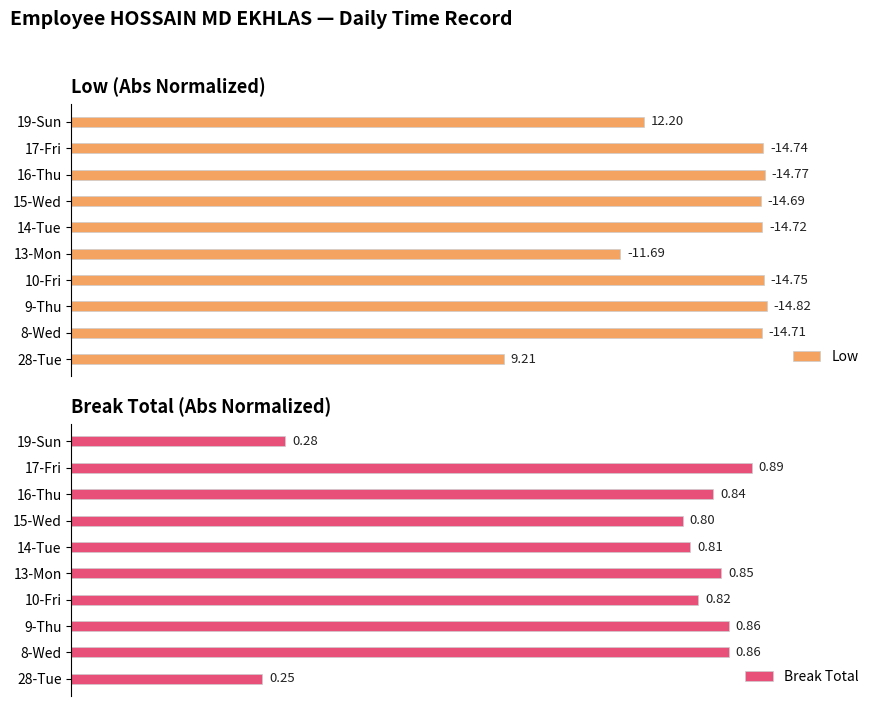

What are all the series names shown in the legend?

Low, Break Total